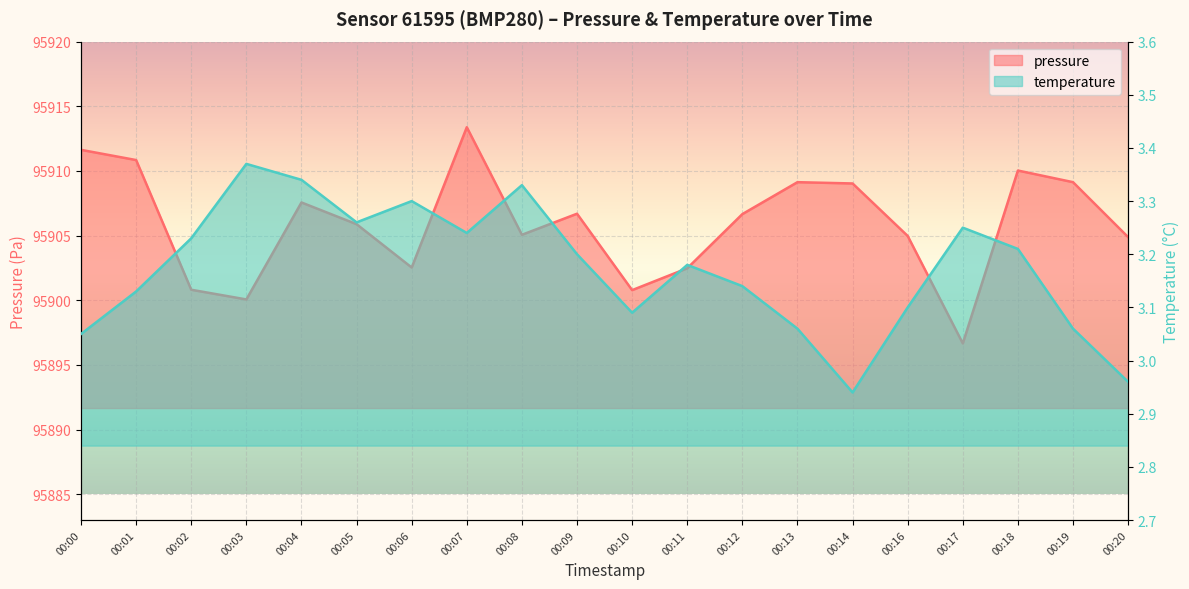

At which category does pressure reach its first local peak?

00:04